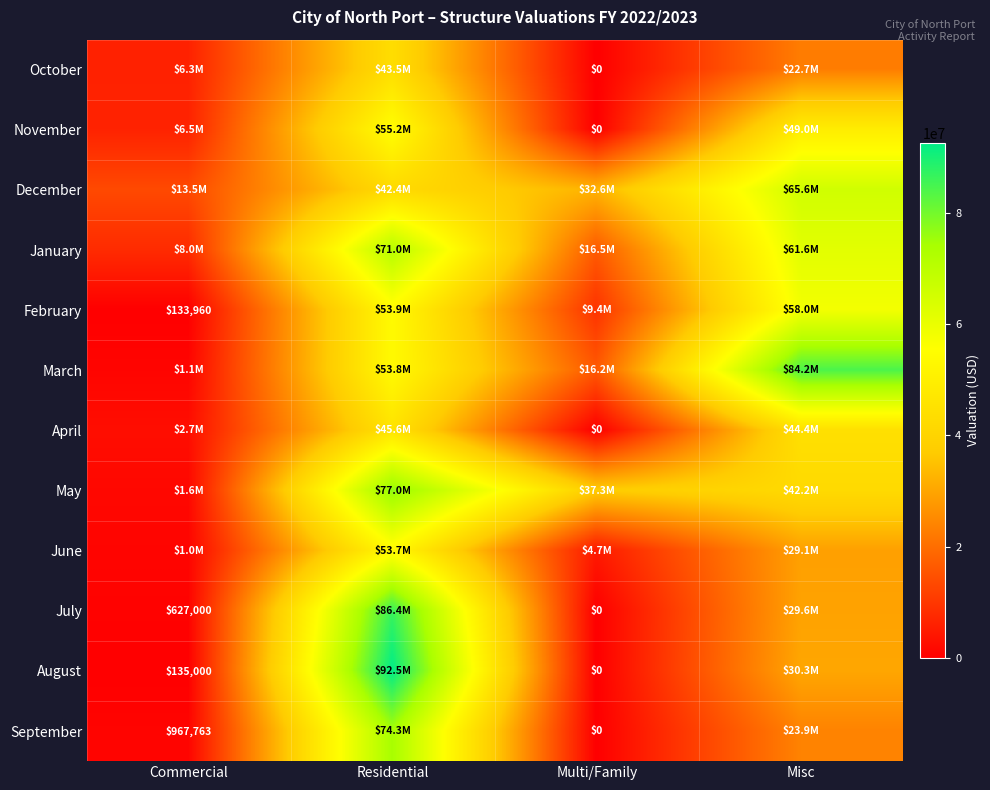

Which series changed the most between Multi/Family and Misc?

March